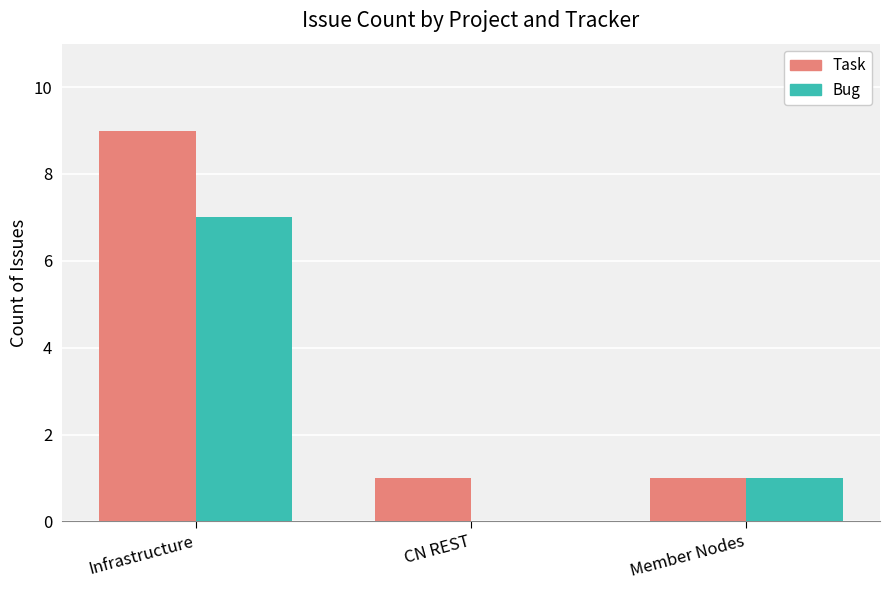

What is the greatest value displayed?

9